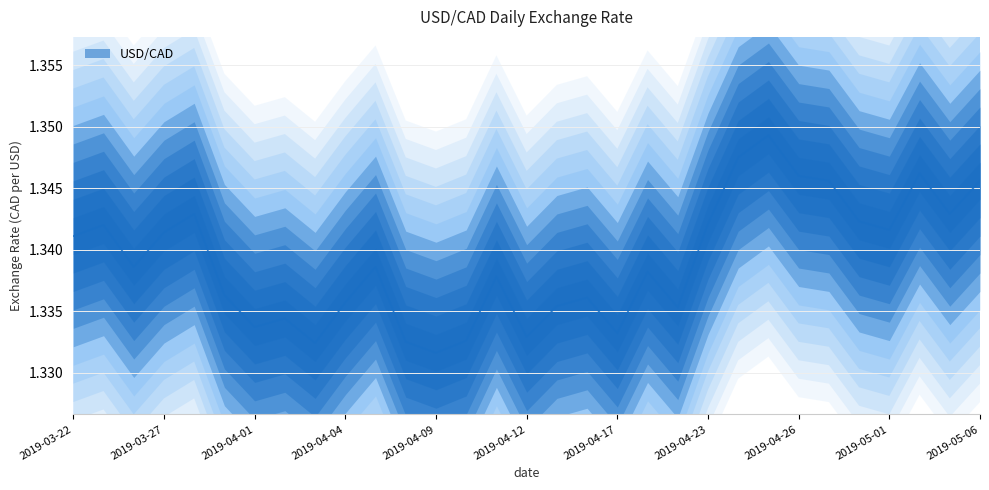

What position from the right is 2019-04-01?

25